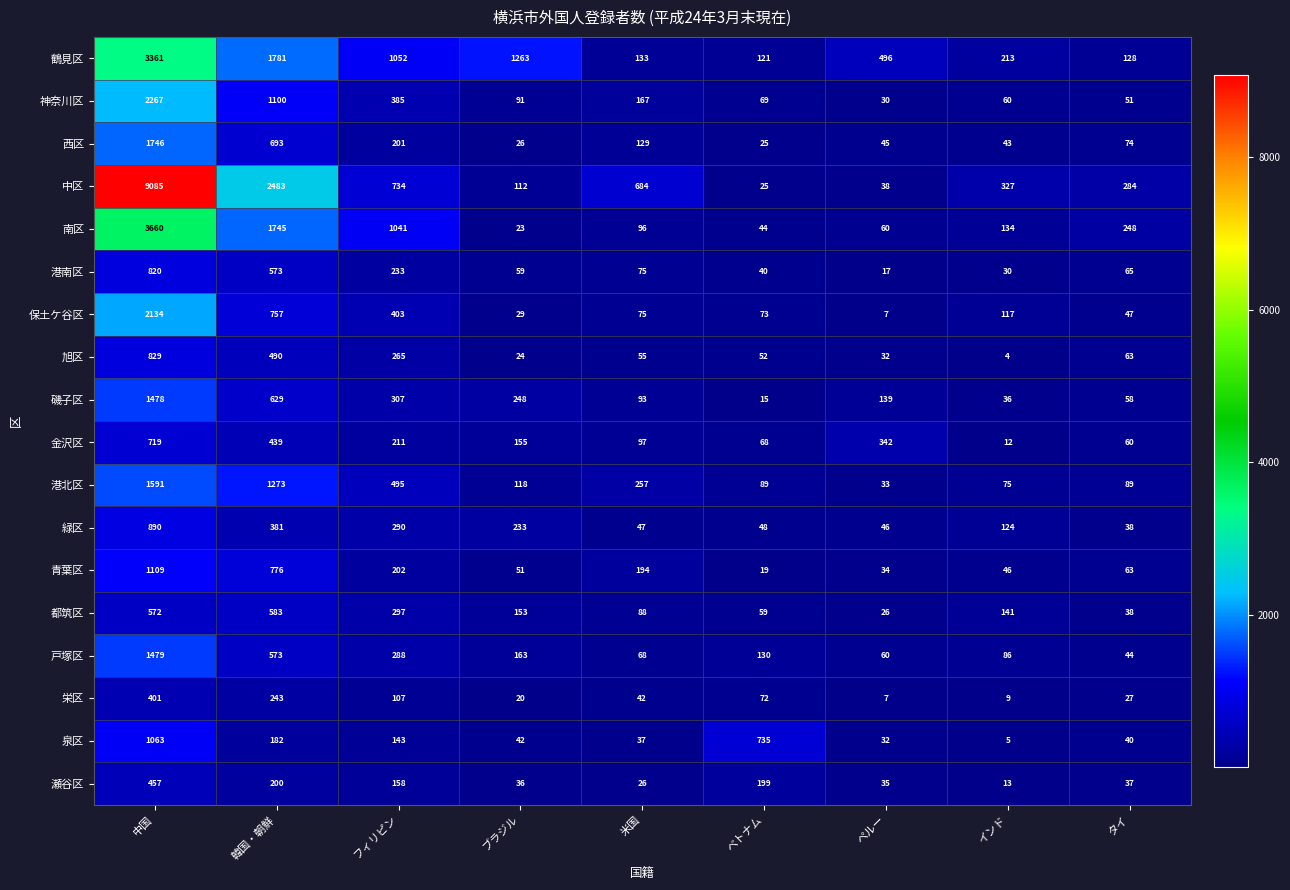

What is the difference between the maximum and minimum values in the 磯子区 series?

1463